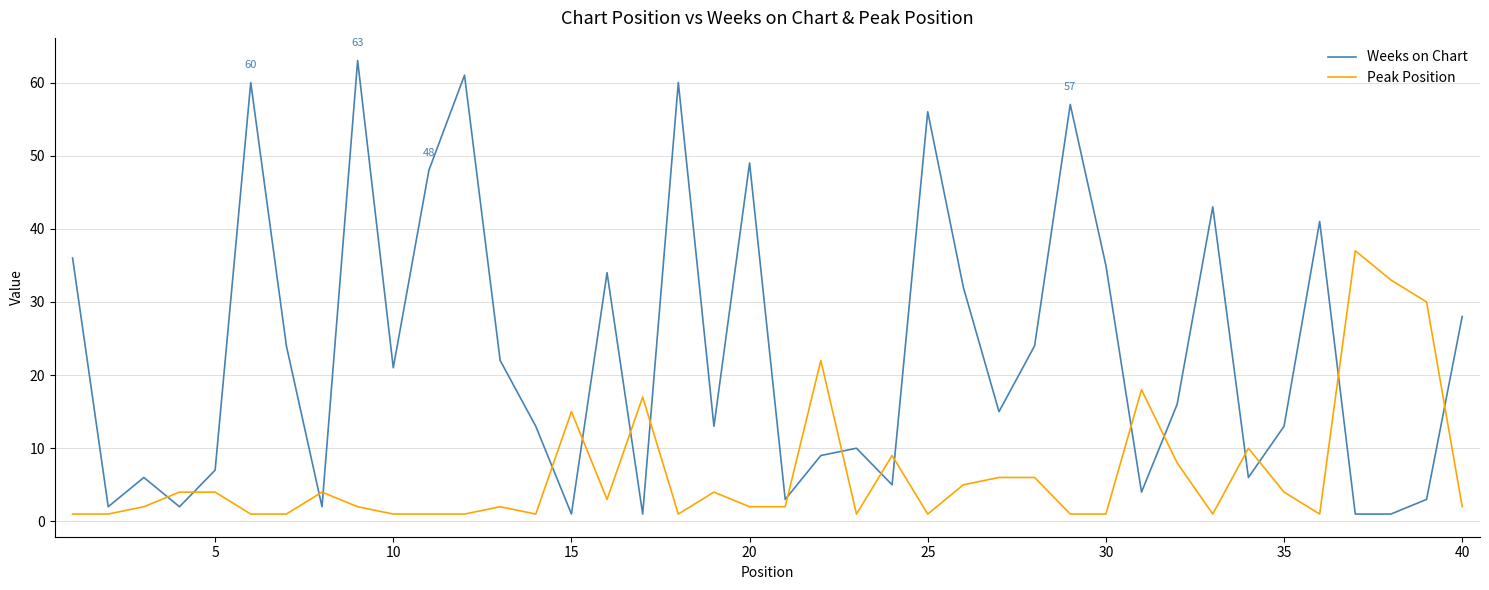

Which series has the widest spread of values?

Weeks on Chart